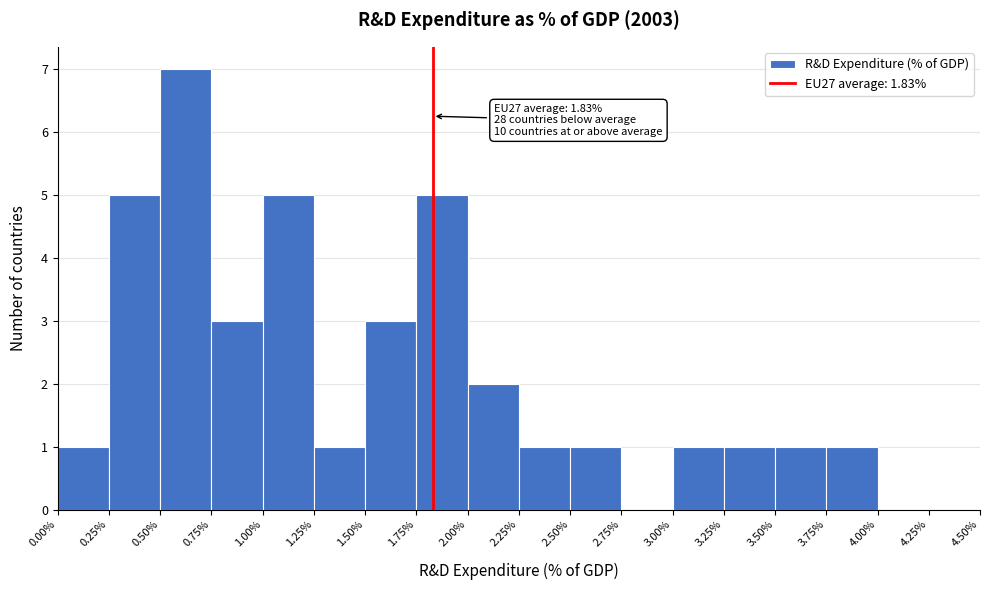

Which range on the x-axis has the tallest bar?

0.50% to 0.75%